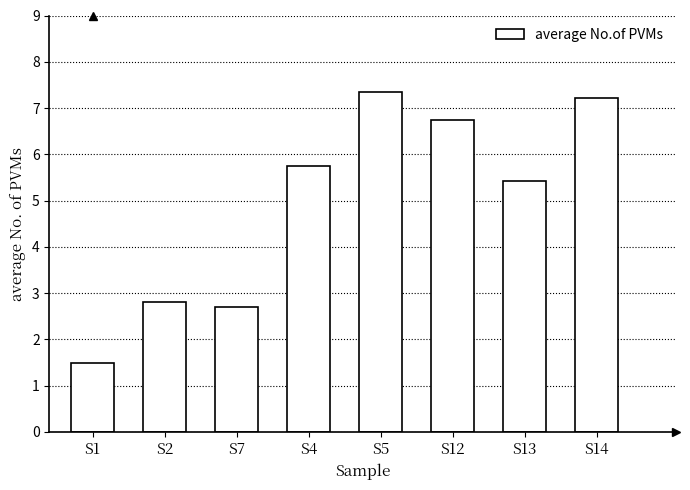

How many data points are above 5?

5